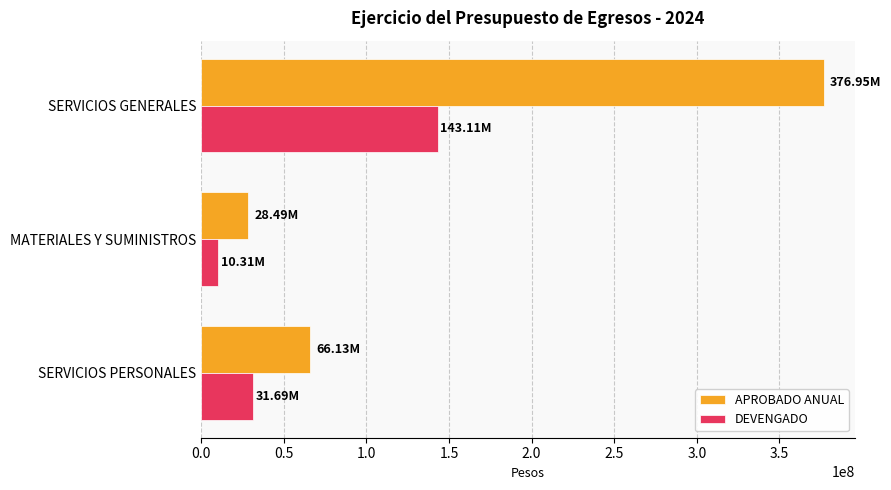

Which series changed the most between SERVICIOS PERSONALES and SERVICIOS GENERALES?

APROBADO ANUAL